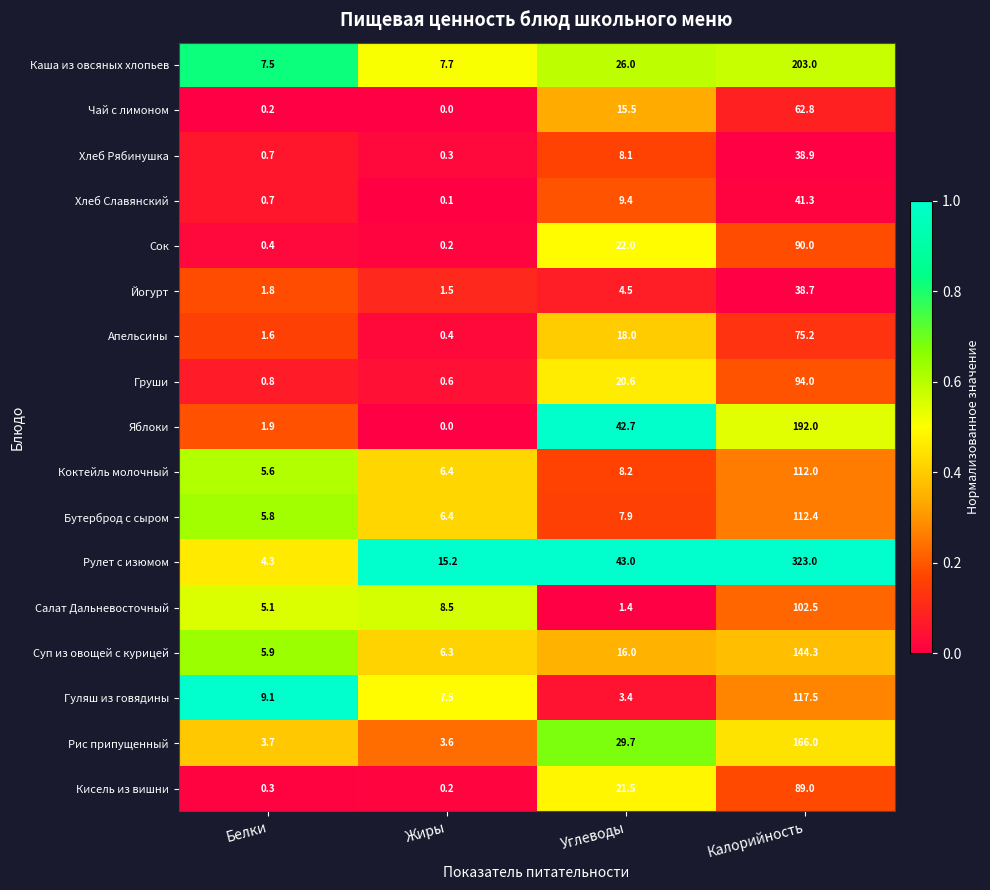

The value of Салат Дальневосточный at Белки is 7.0. True or false?

False